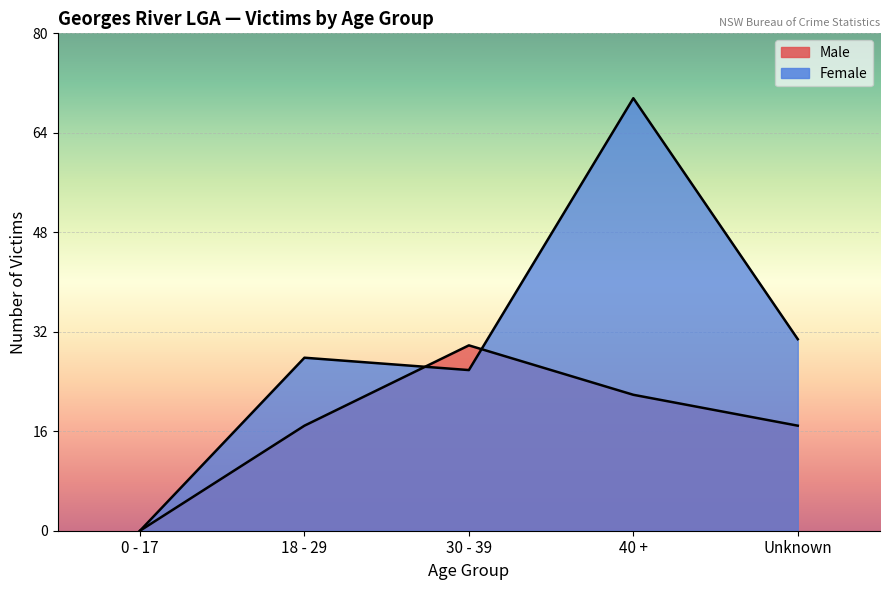

True or false: Male and Female cross at least once.

True